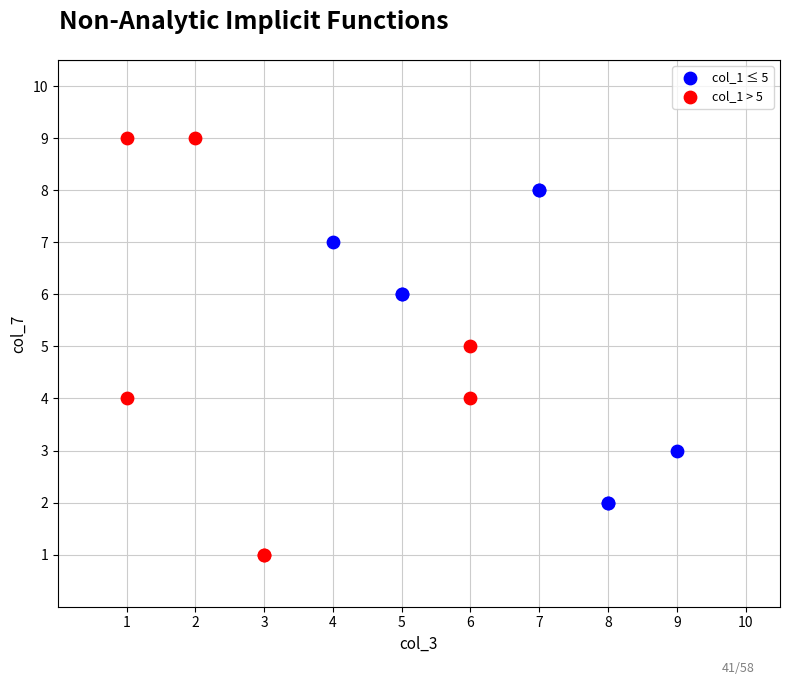

Which series reaches the maximum Y coordinate?

col_1 > 5